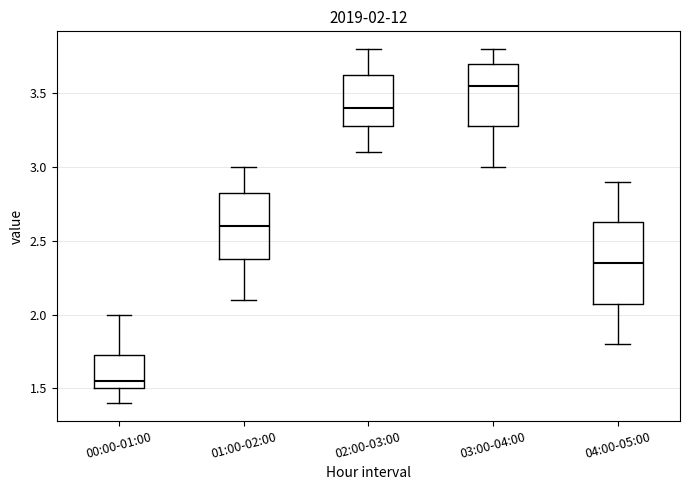

Which box is the tallest, from its lower edge to its upper edge?

04:00-05:00